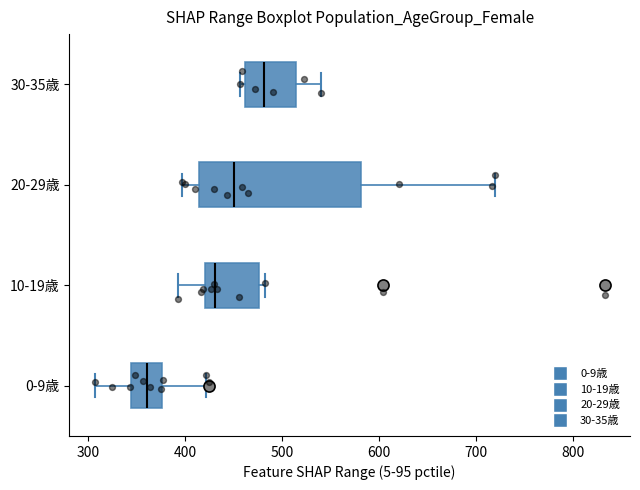

Which box has the furthest to the right median line?

30-35歳